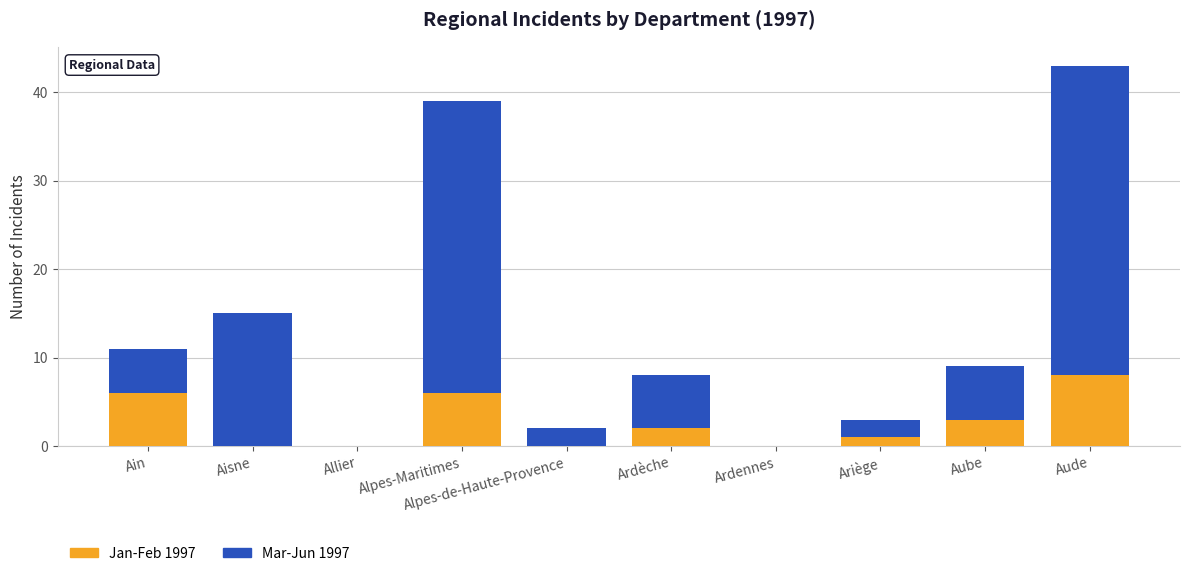

What is the total value across all series at Ariège?

3